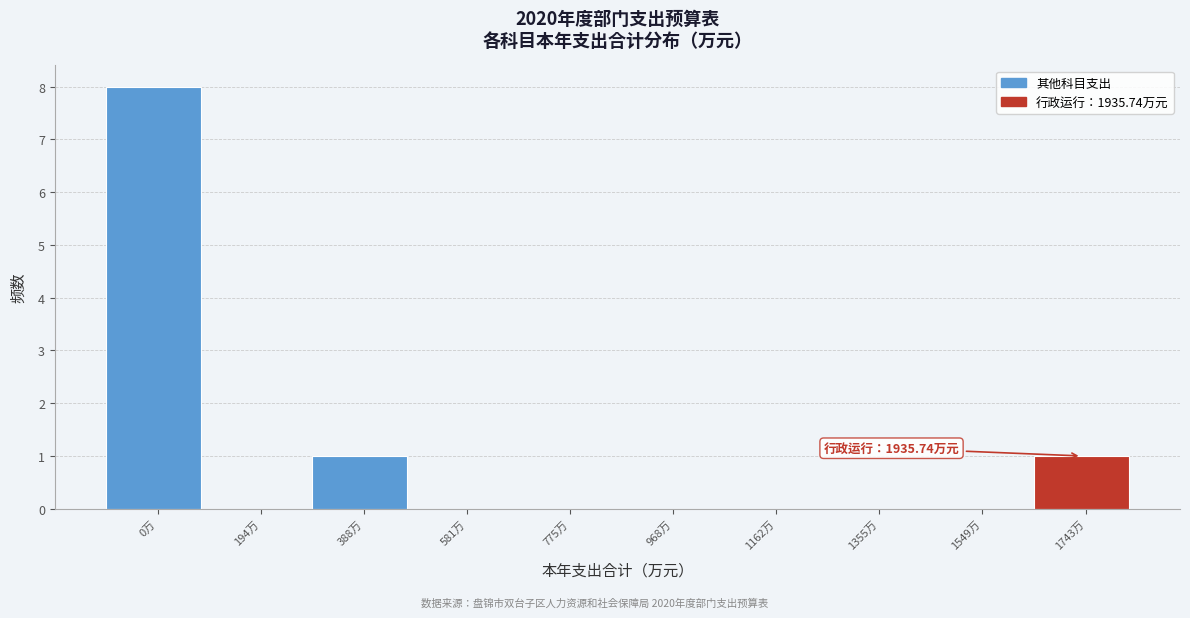

Reading left to right, transcribe all the data shown in this chart.

0万=8	194万=0	388万=1	581万=0	775万=0	968万=0	1162万=0	1355万=0	1549万=0	1743万=1